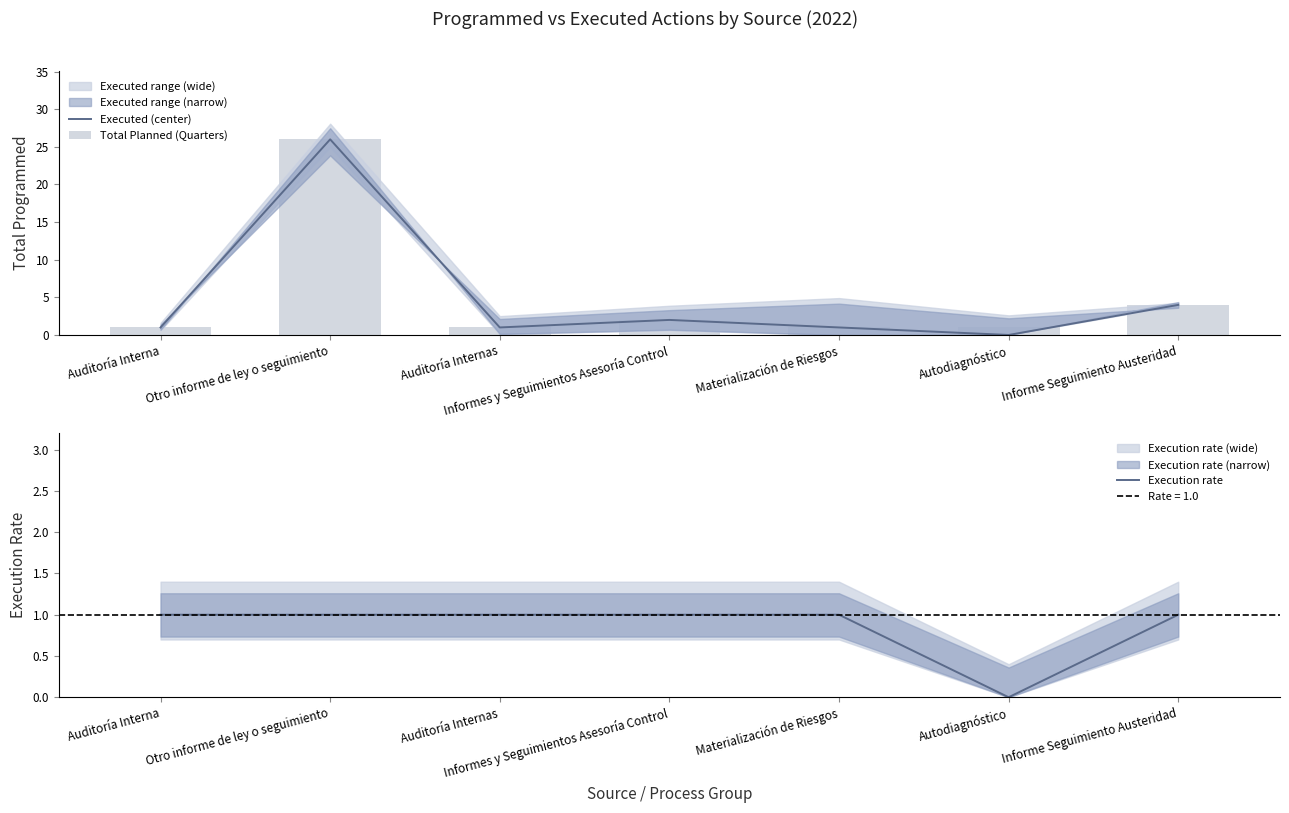

At which label is Executed (center) closest to 13?

Informe Seguimiento Austeridad